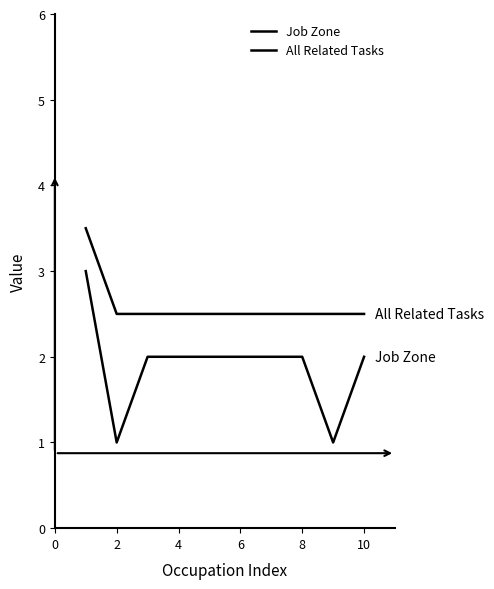

Does the chart have visible grid lines?

No